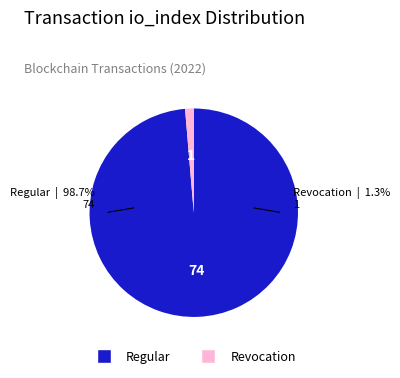

True or false: Revocation (io_index=0) accounts for 15% of the total.

False